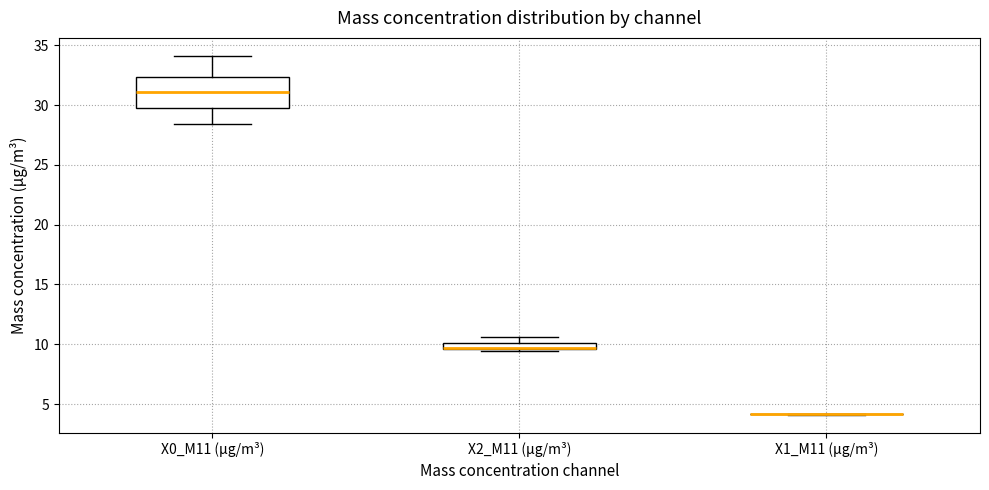

Where does the upper whisker of the box for X0_M11 (μg/m³) end on the y-axis? The values are not printed on the chart, so give them approximately, as read against the axis.

34.0